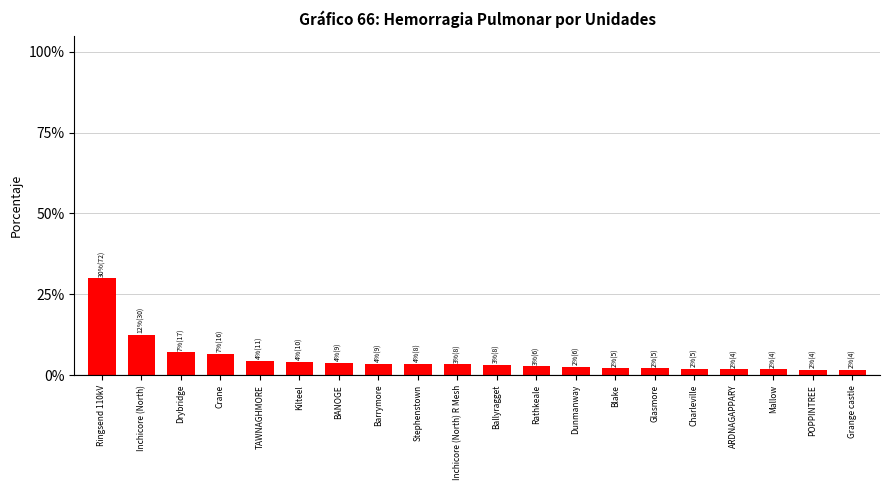

How many series are shown in this chart?

1